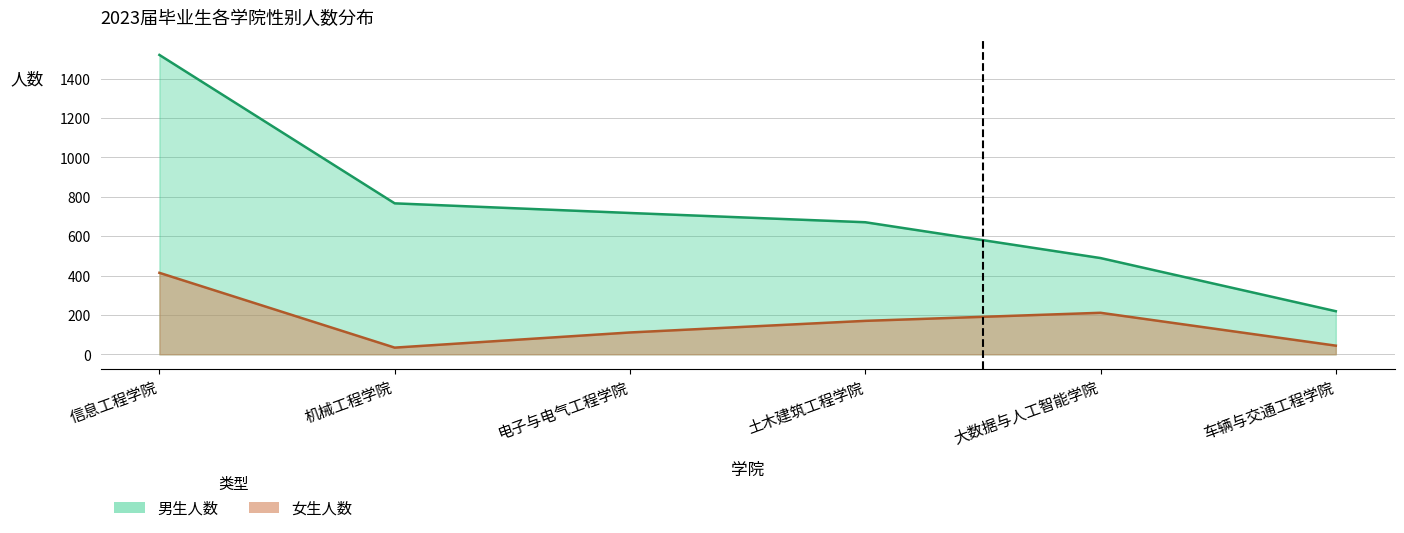

Rank the series at 土木建筑工程学院 from lowest to highest value.

女生人数, 男生人数